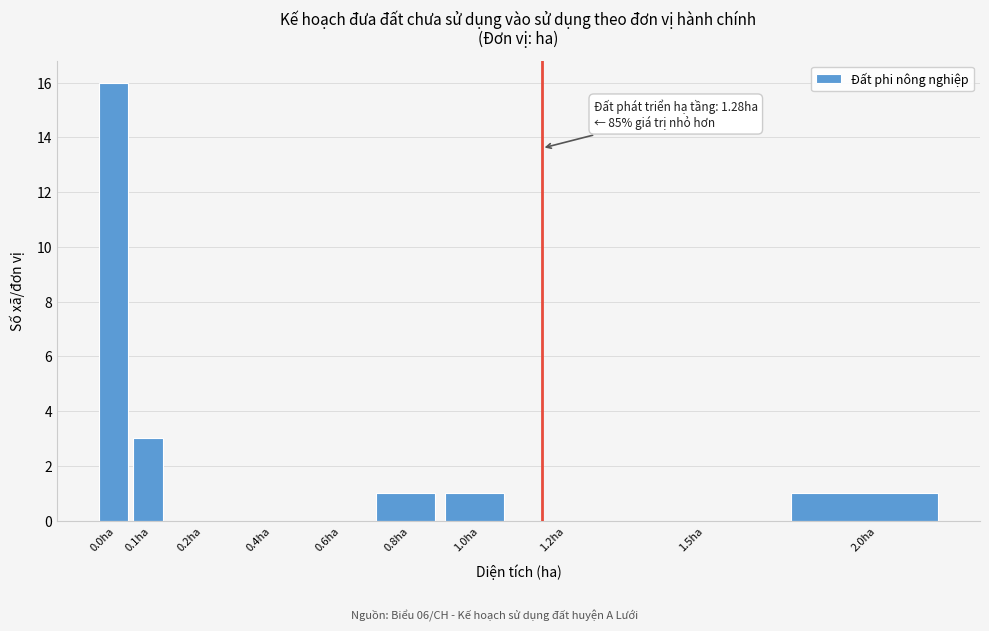

Reading left to right, list all the values displayed in this chart.

0.0ha=16	0.1ha=3	0.2ha=0	0.4ha=0	0.6ha=0	0.8ha=1	1.0ha=1	1.2ha=0	1.5ha=0	2.0ha=1